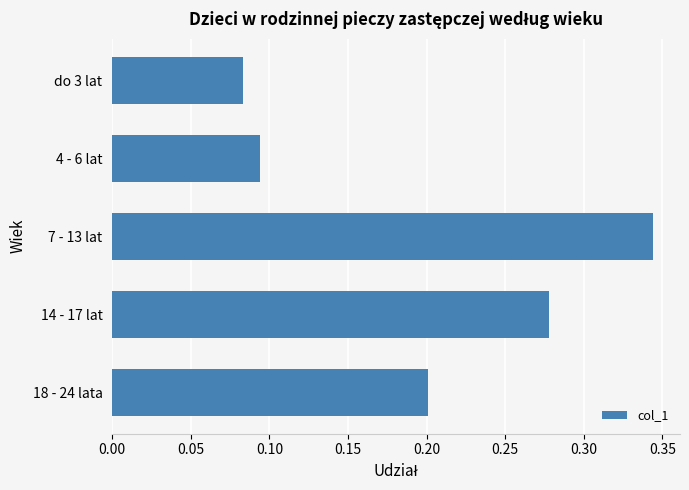

Rank the categories by value from highest to lowest.

7 - 13 lat, 14 - 17 lat, 18 - 24 lata, 4 - 6 lat, do 3 lat